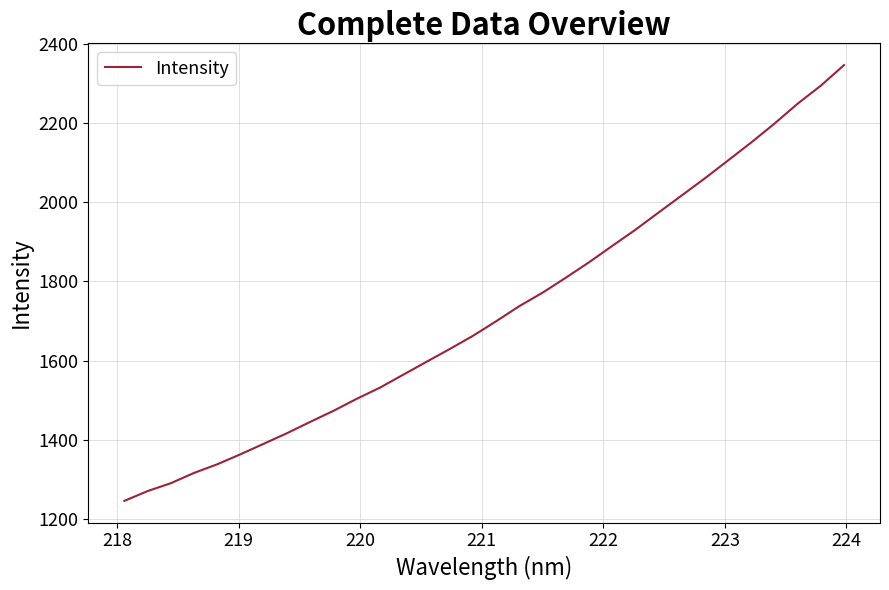

How many lines are shown in the chart?

1